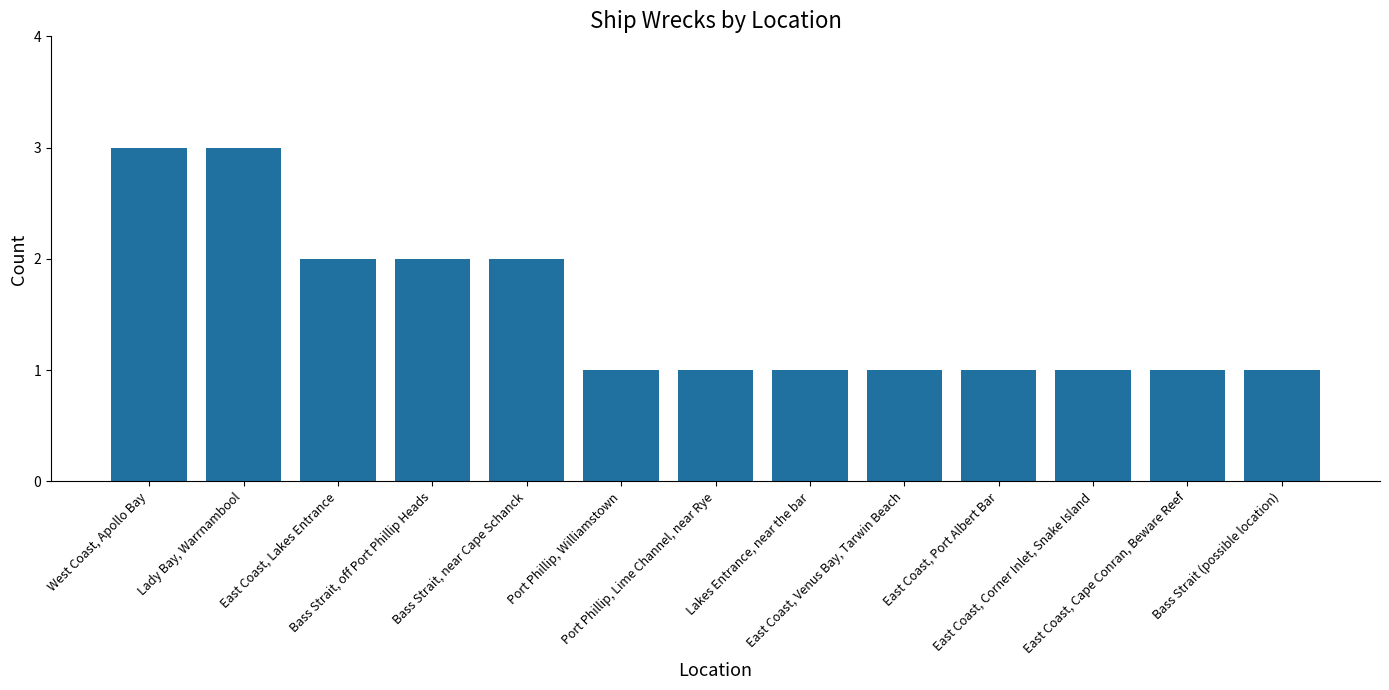

What is the value of the 7th bar from the left?

1